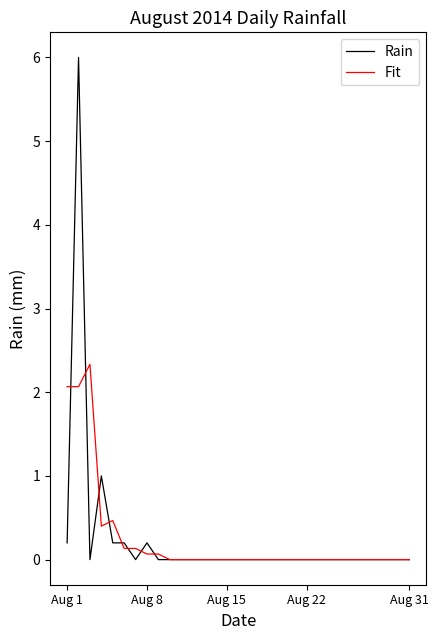

What is the average value of the Fit series?

0.2